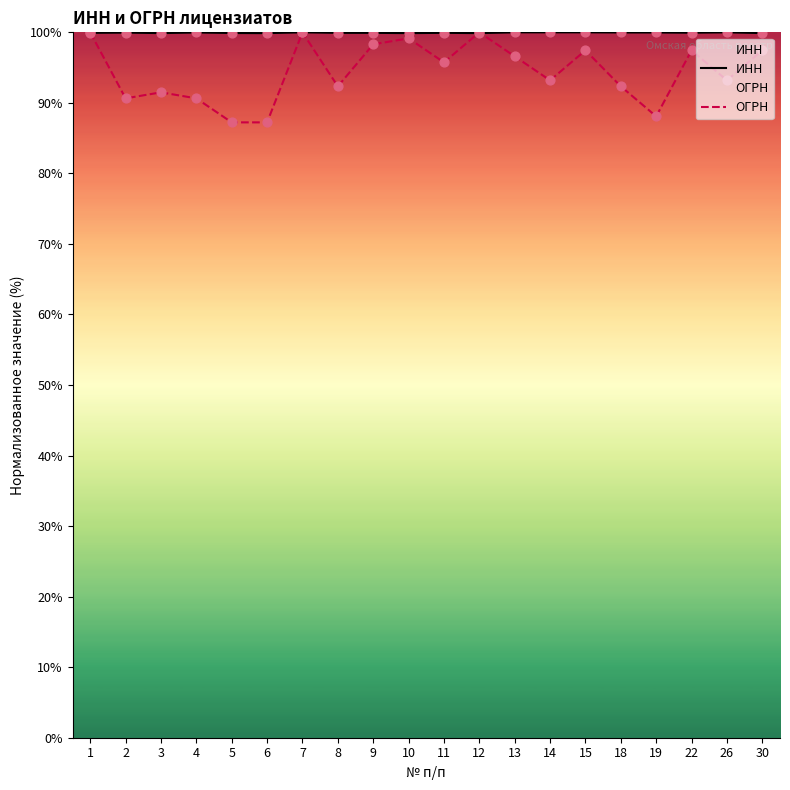

Which series contains the highest Y value?

ИНН